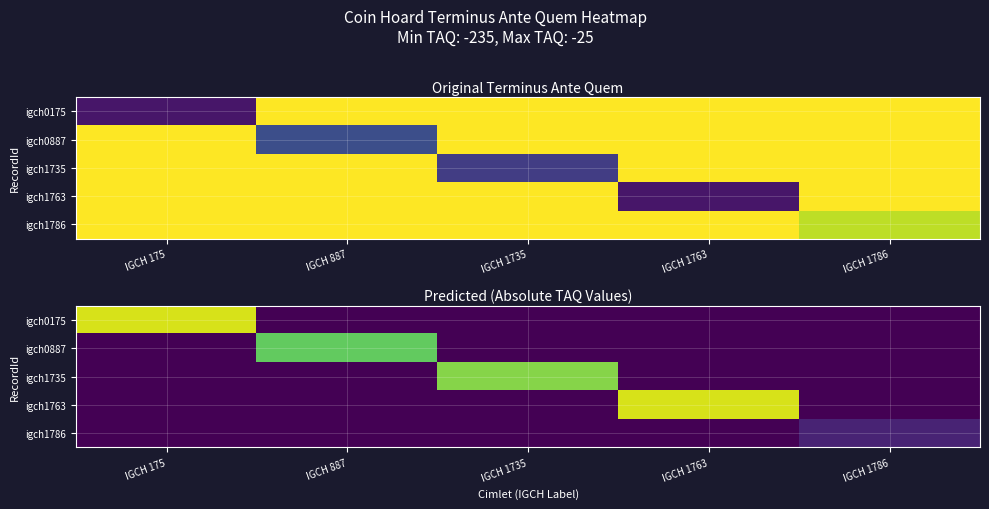

Which label corresponds to the largest value in the chart?

IGCH 175